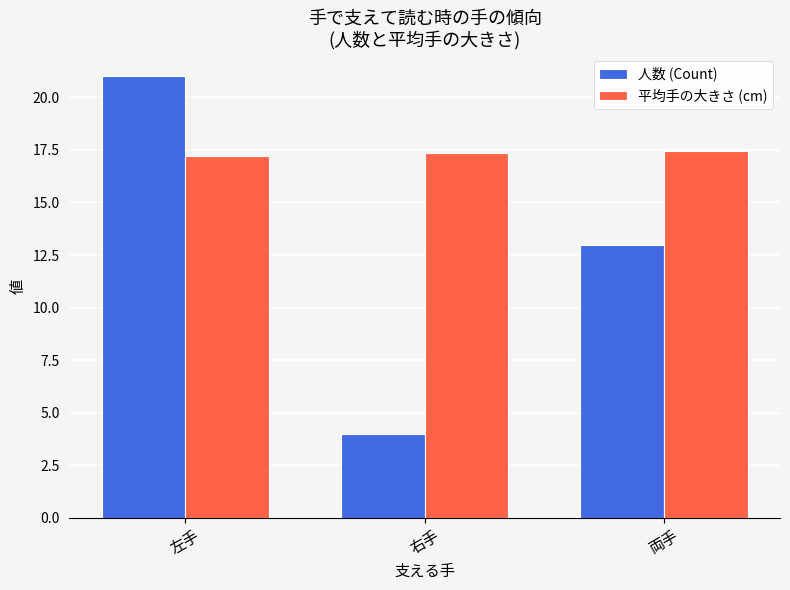

Which series has the largest total across all categories?

平均手の大きさ (cm)